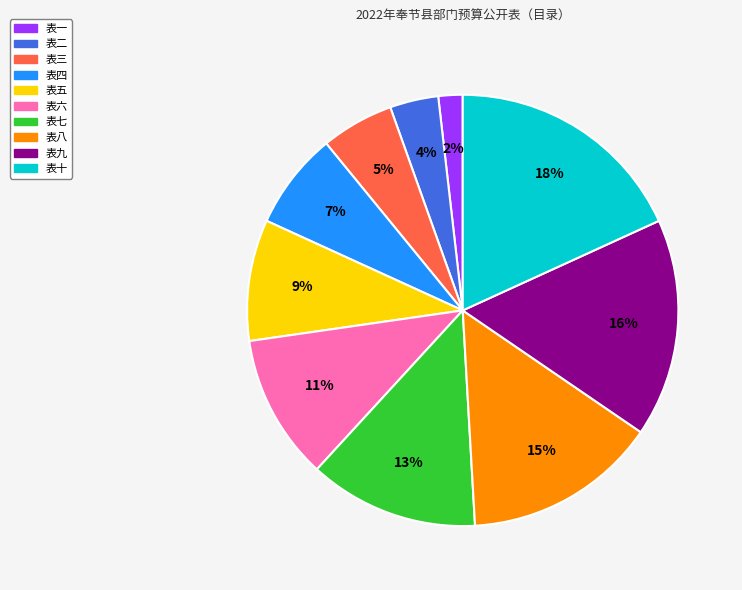

Is it true that 表四 is 17% of the pie?

False